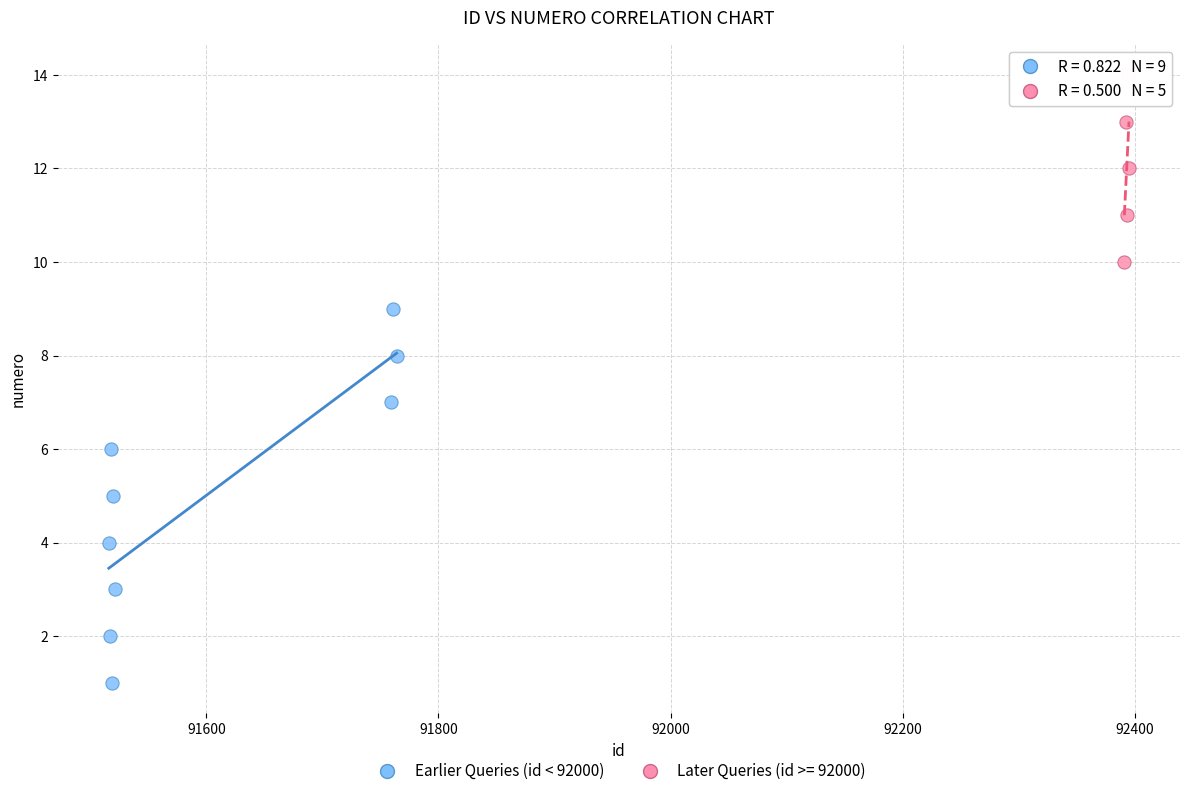

Which series contains the lowest Y value?

Earlier Queries (id < 92000)